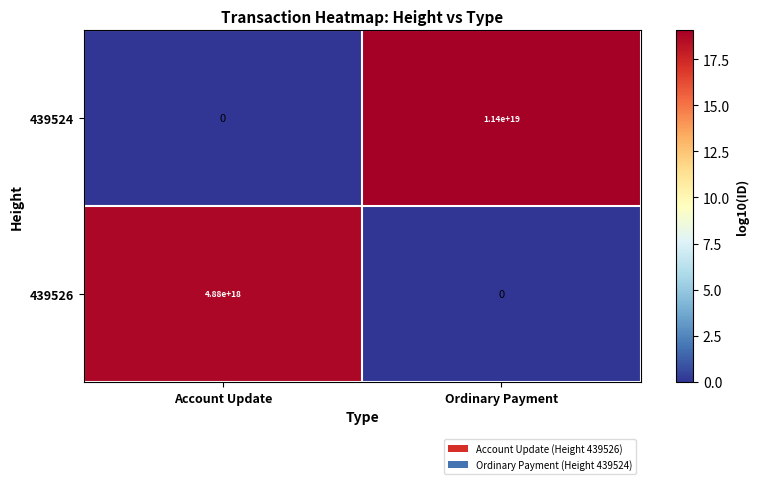

Is it true that 439526 equals 4880000000000000000 at Account Update?

True